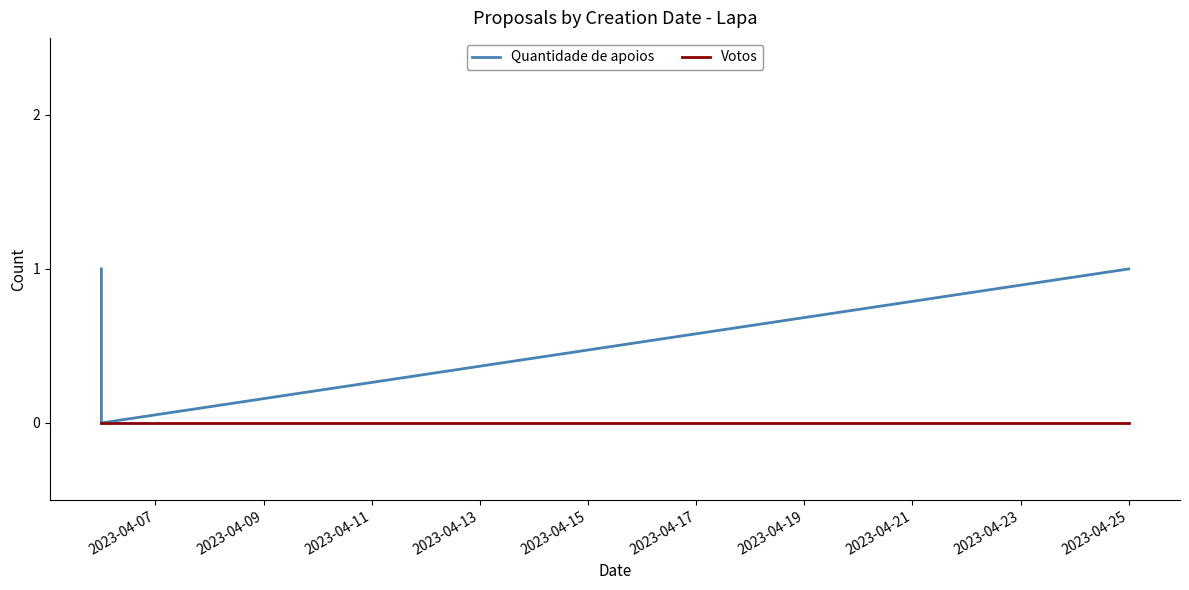

Which series changed the most between 2023-04-09 and 2023-04-11?

Quantidade de apoios